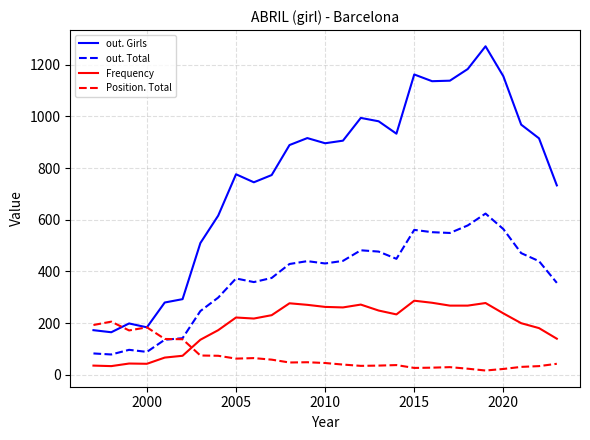

What is the average value of the out. Girls series?

774